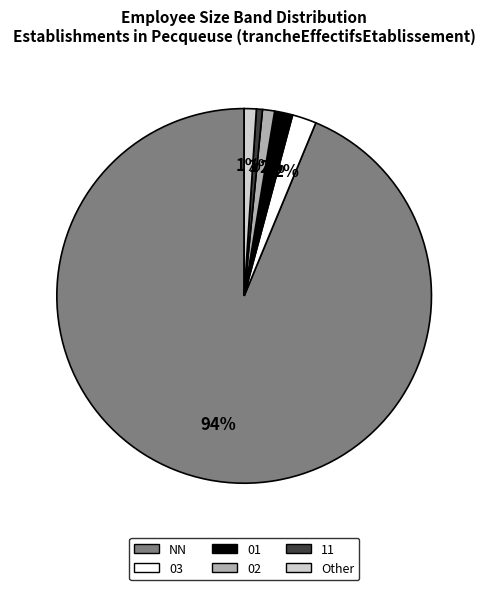

Is there any slice that represents more than half of the pie?

Yes